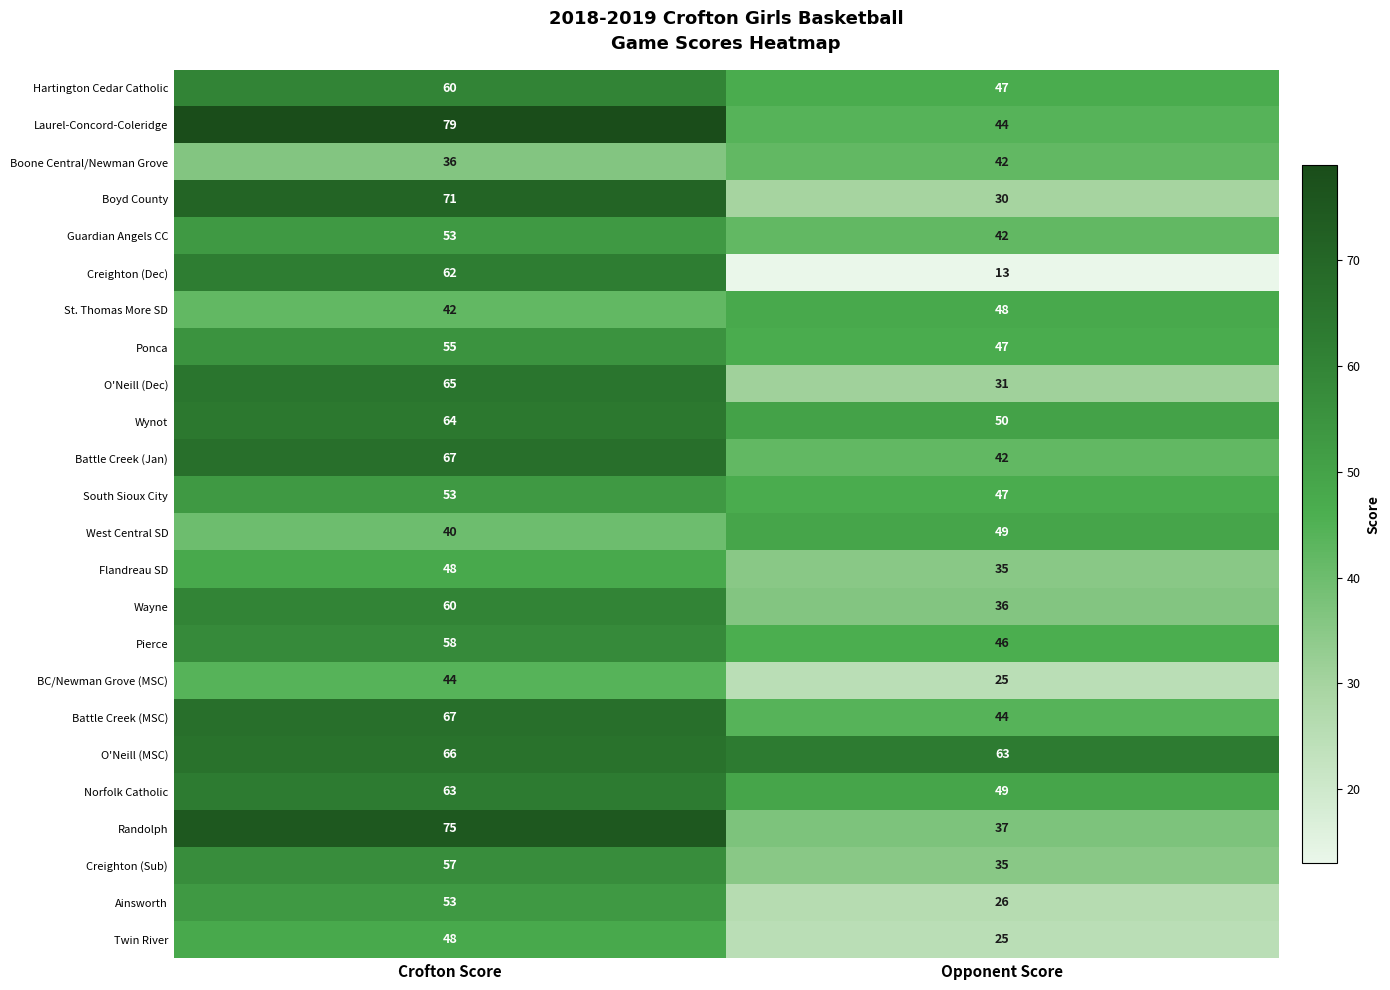

The value of Laurel-Concord-Coleridge at Opponent Score is 61. True or false?

False